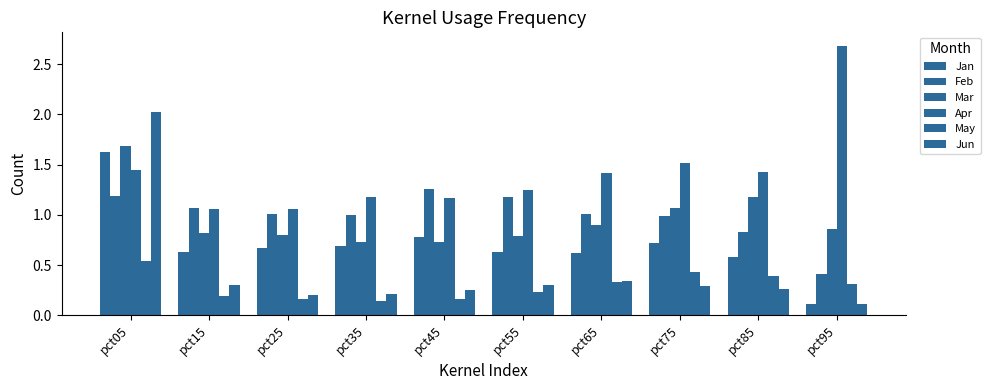

What is the maximum value for May?

0.5